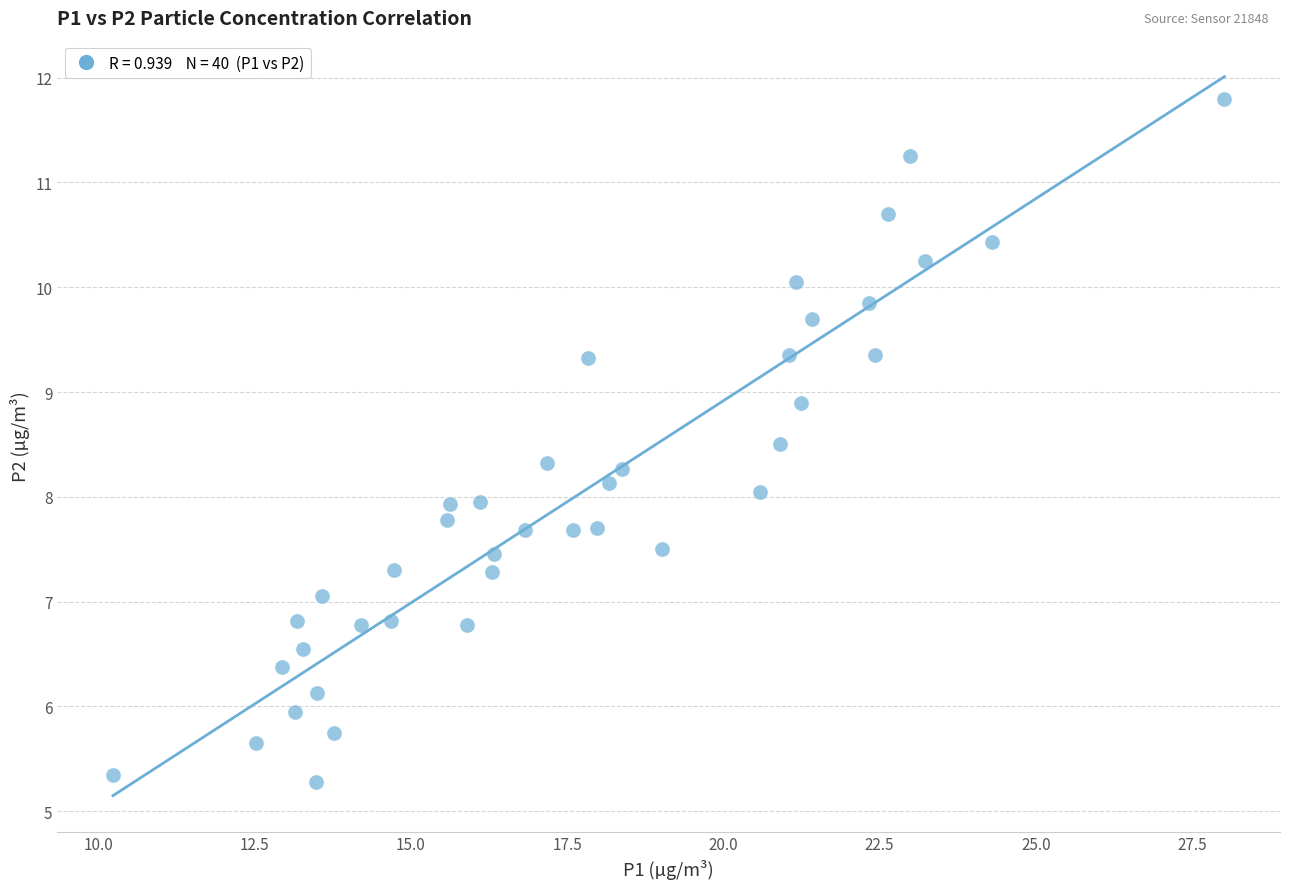

What is the range of Y values (max minus min)?

6.5